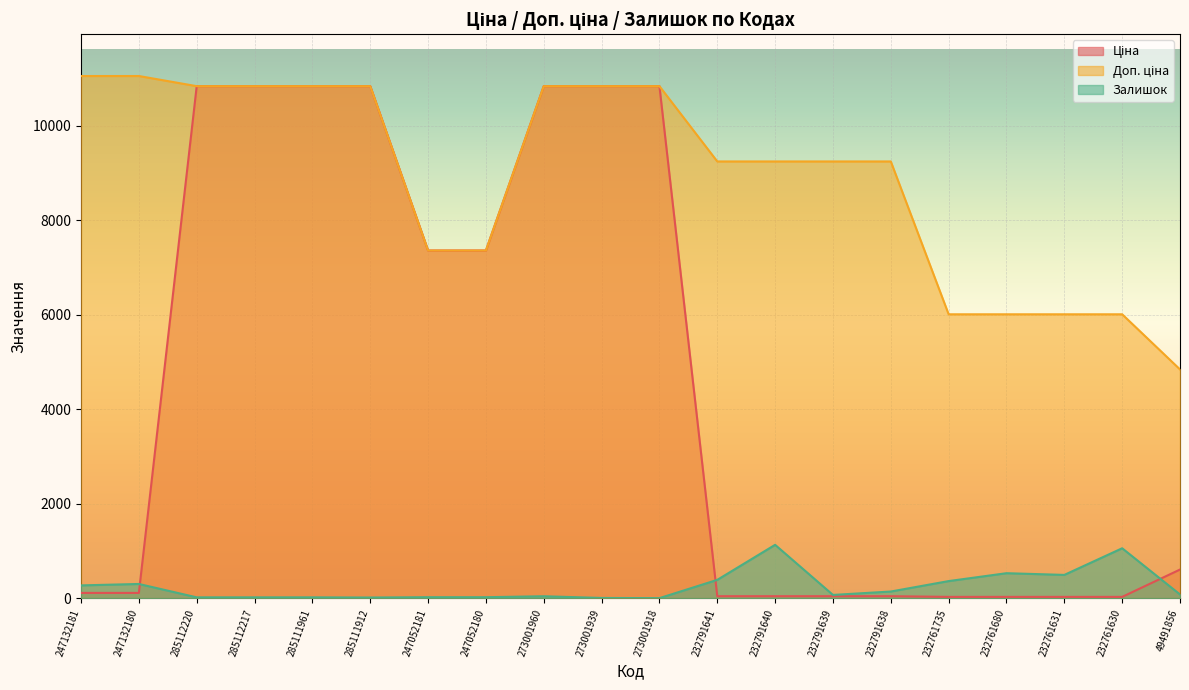

How many lines are shown in the chart?

3